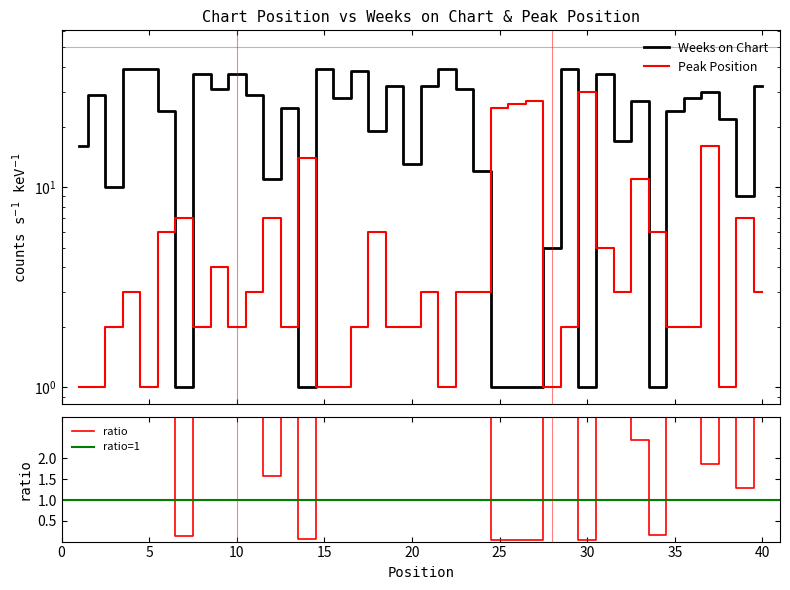

Which series has the widest spread of values?

Weeks on Chart